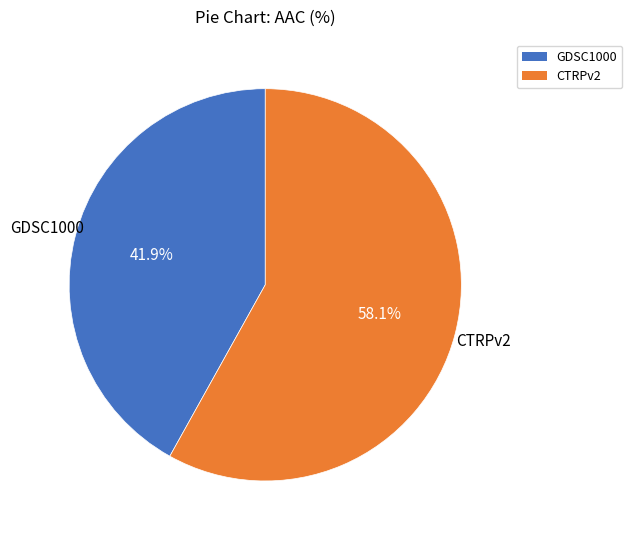

What percentage is NOT represented by CTRPv2?

41.9%